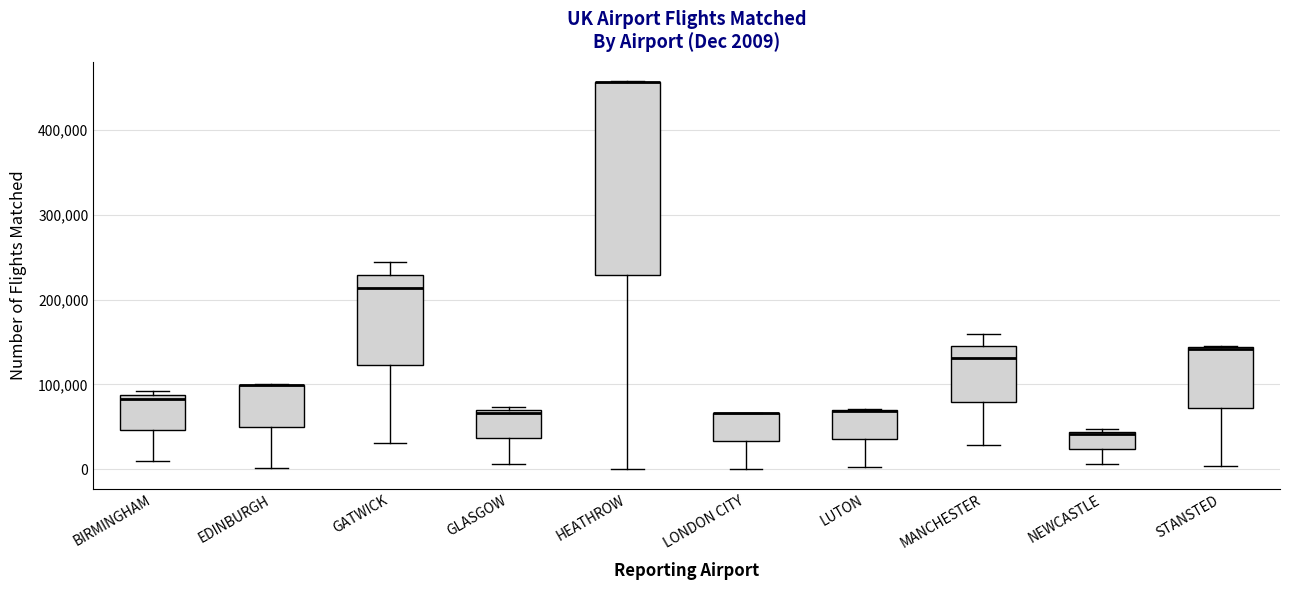

Comparing the boxes themselves (not the whiskers), which one is the tallest?

HEATHROW